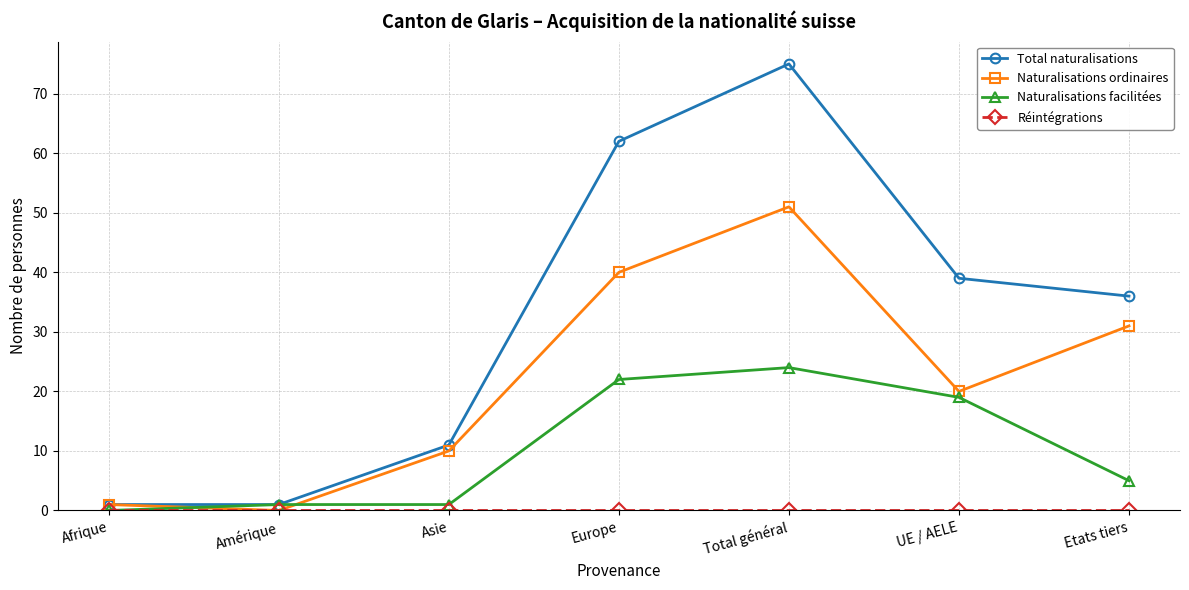

What position from the right is Total général?

3